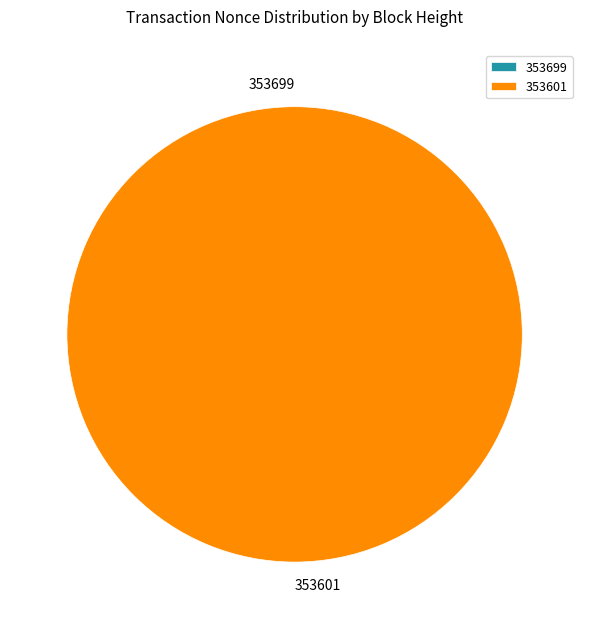

To the nearest percent, what is the combined percentage of 353699 and 353601?

100%